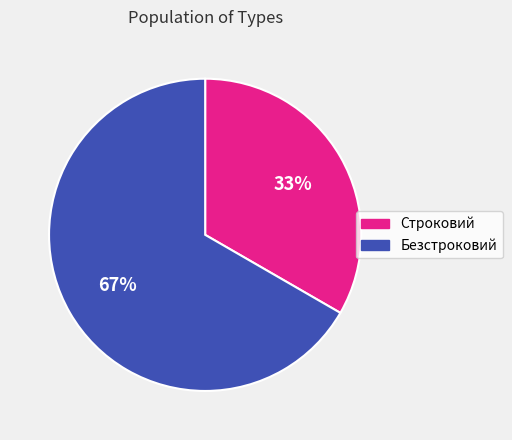

Count the number of slices in the pie.

2